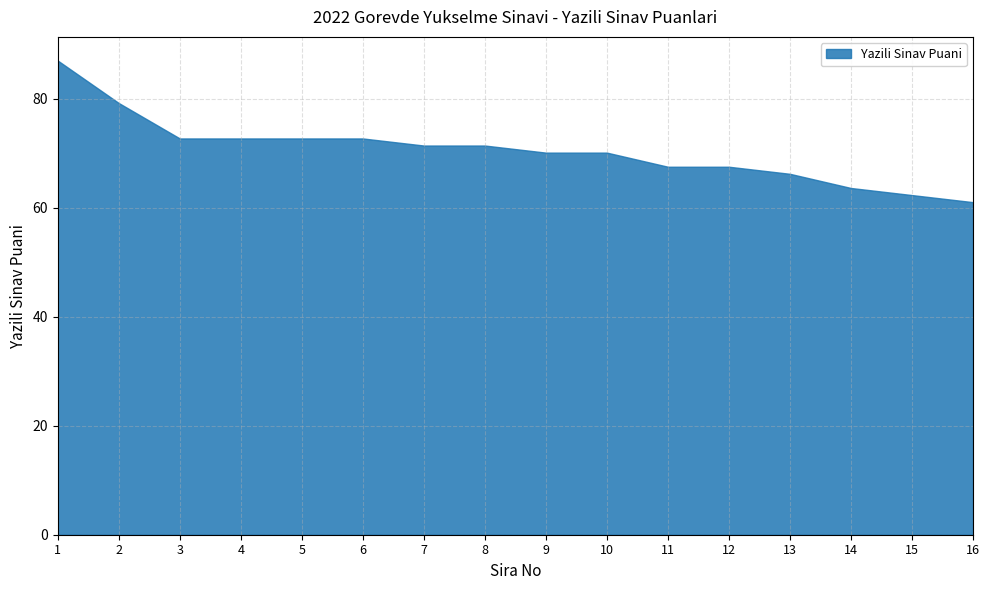

How many categories are shown in the chart?

16